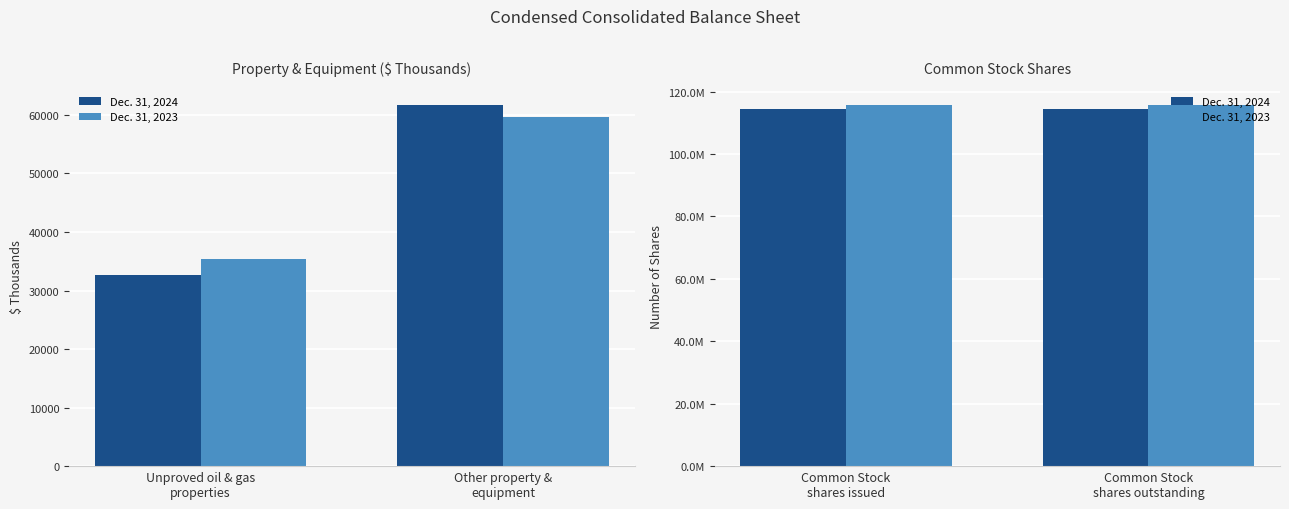

Which series has the widest spread of values?

Dec. 31, 2024